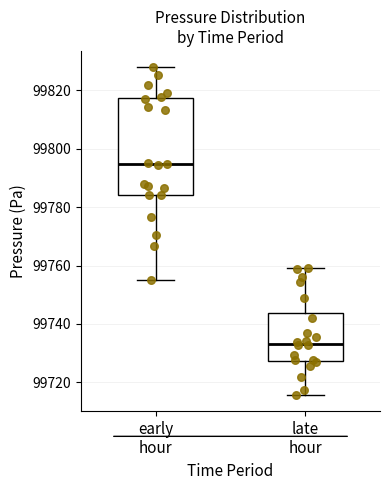

Which box has the lowest median line?

late hour